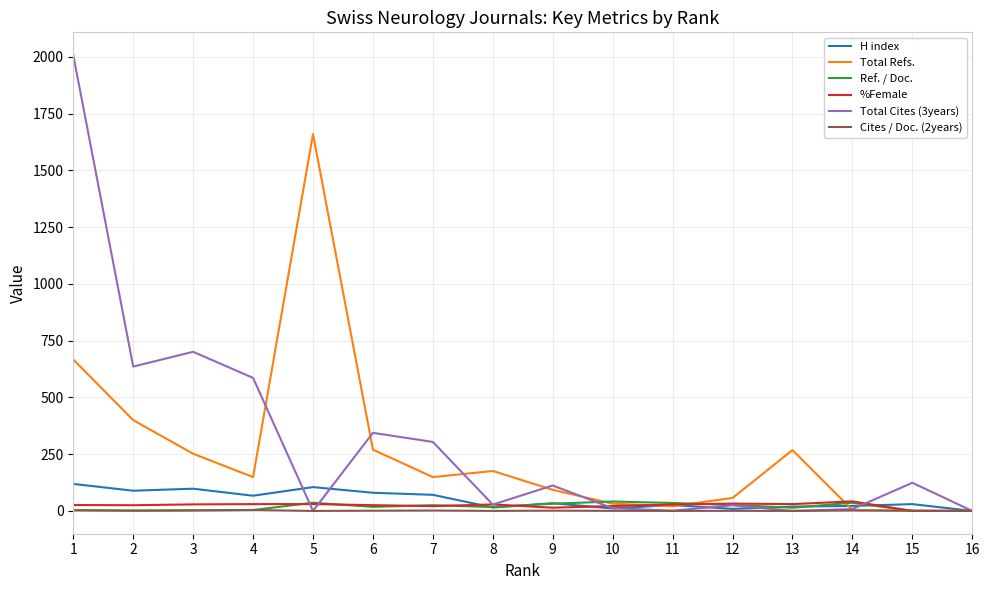

What is the maximum value shown in the chart?

2008.0